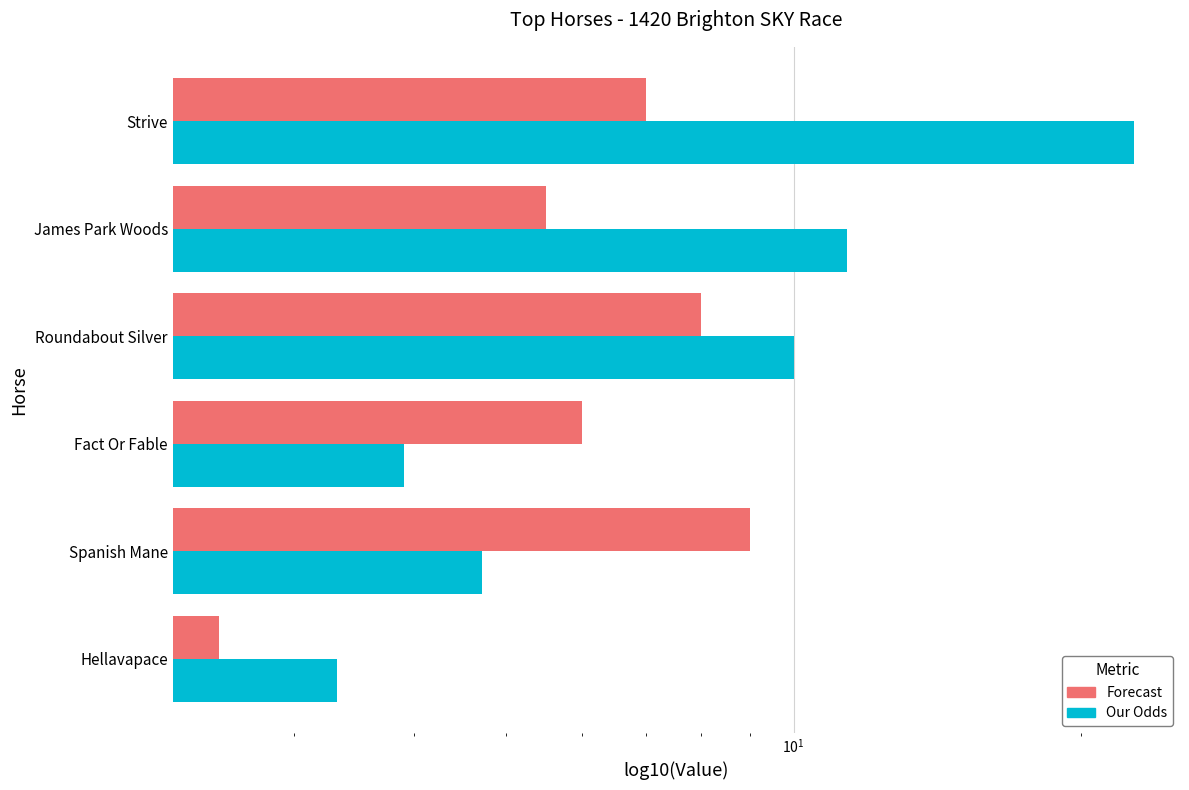

List the series in order of their overall mean, highest first.

Our Odds, Forecast